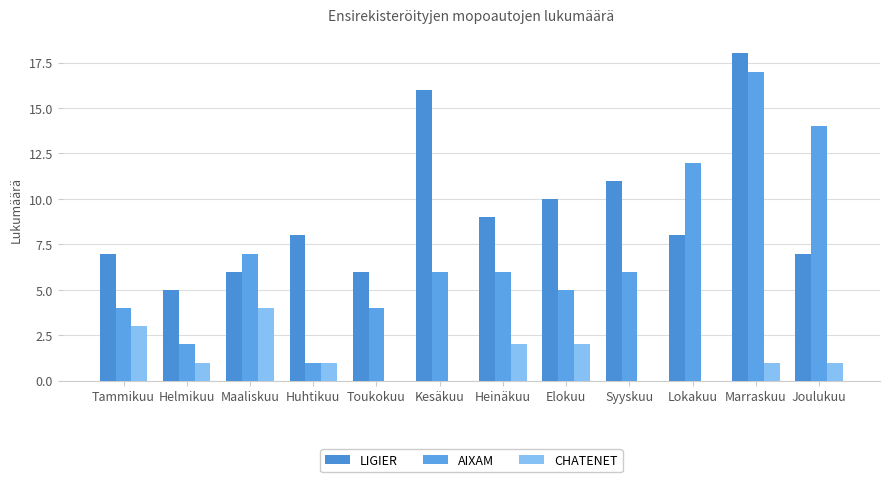

Where is AIXAM nearest to the value 9?

Maaliskuu